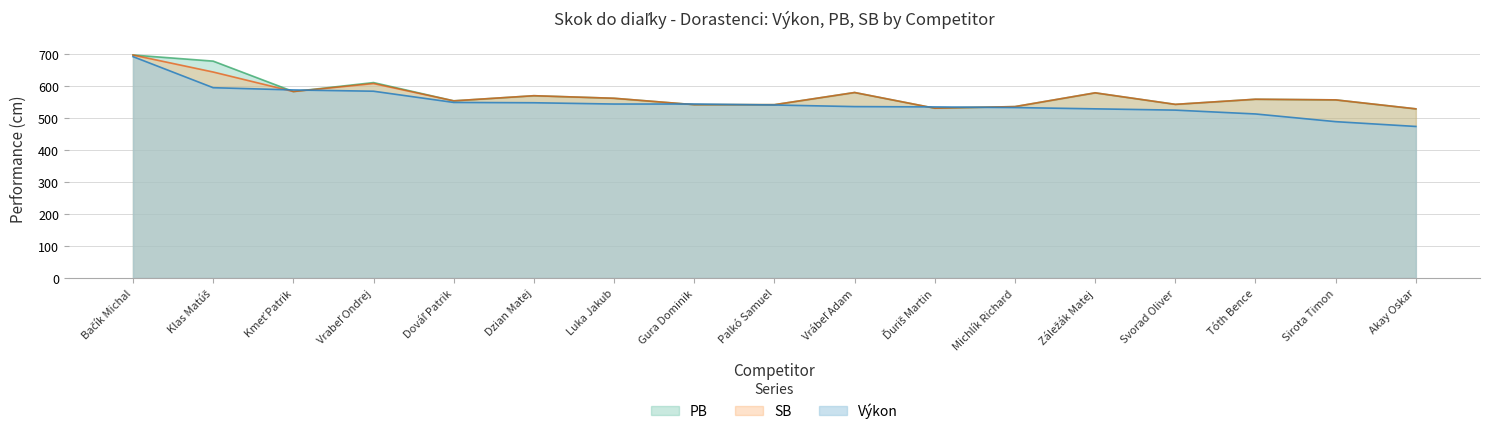

At how many categories does at least one series exceed 524?

17